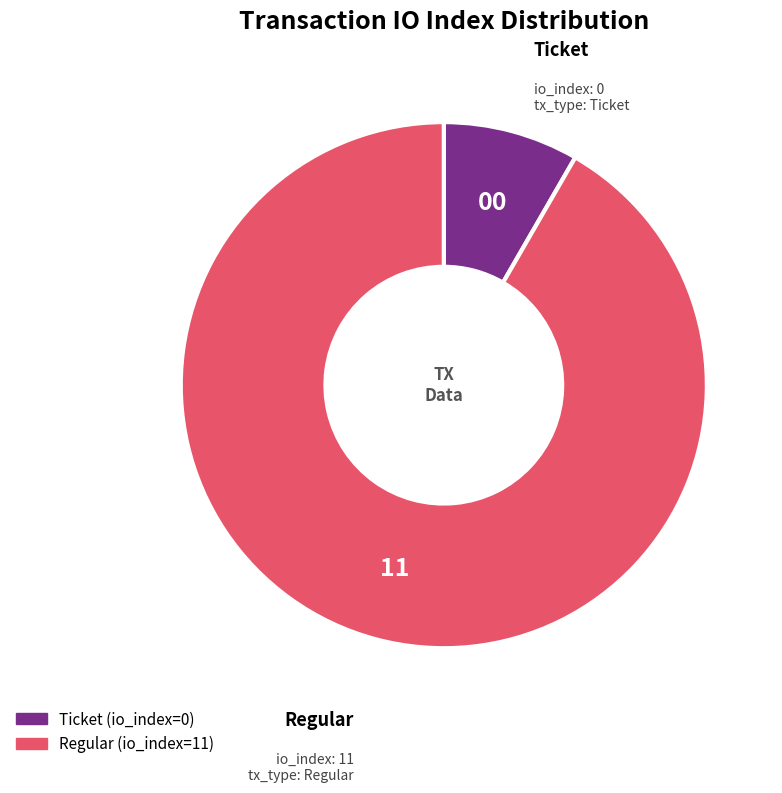

Do Regular (io_index=11) and Ticket (io_index=0) together represent more than half of the pie?

Yes